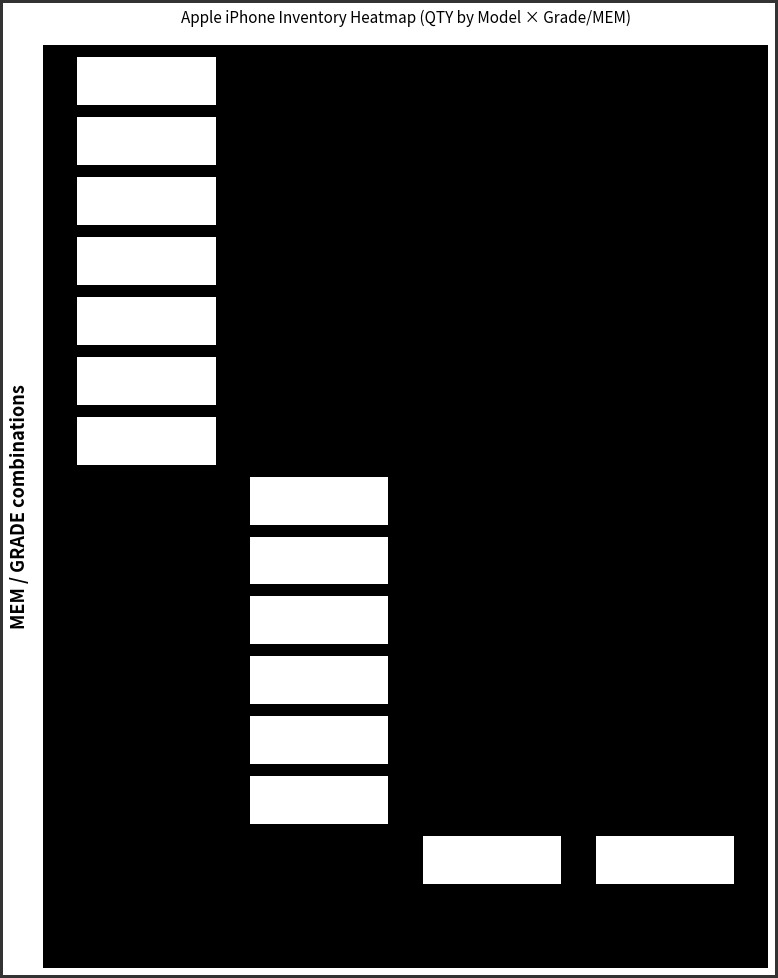

Reading left to right, what are all the values shown in this chart?

iPhone 12: 1	4	10	1	1	4	1	0	0	0	0	0	0	0
iPhone 12 mini: 0	0	0	0	0	0	0	24	2	8	2	2	1	0
iPhone 12 Pro: 0	0	0	0	0	0	0	0	0	0	0	0	0	3
iPhone 12 Pro Max: 0	0	0	0	0	0	0	0	0	0	0	0	0	4